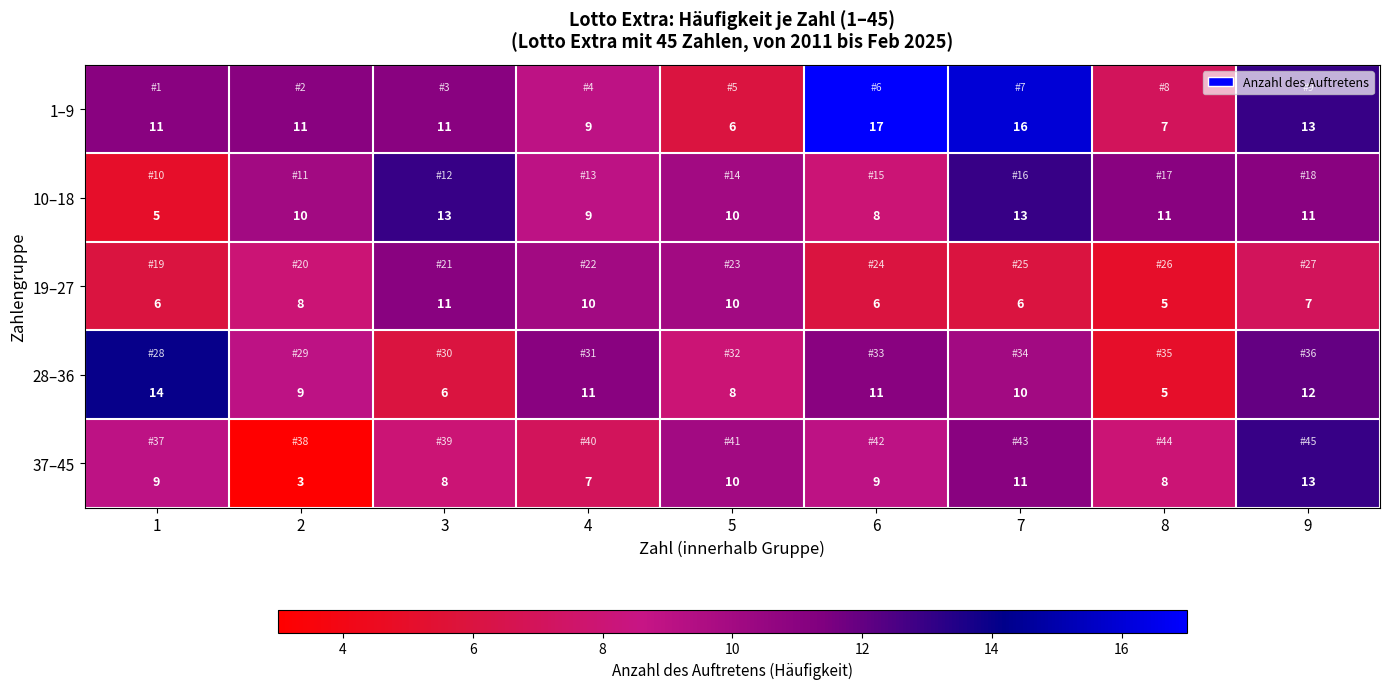

Which series has the largest total across all categories?

1–9